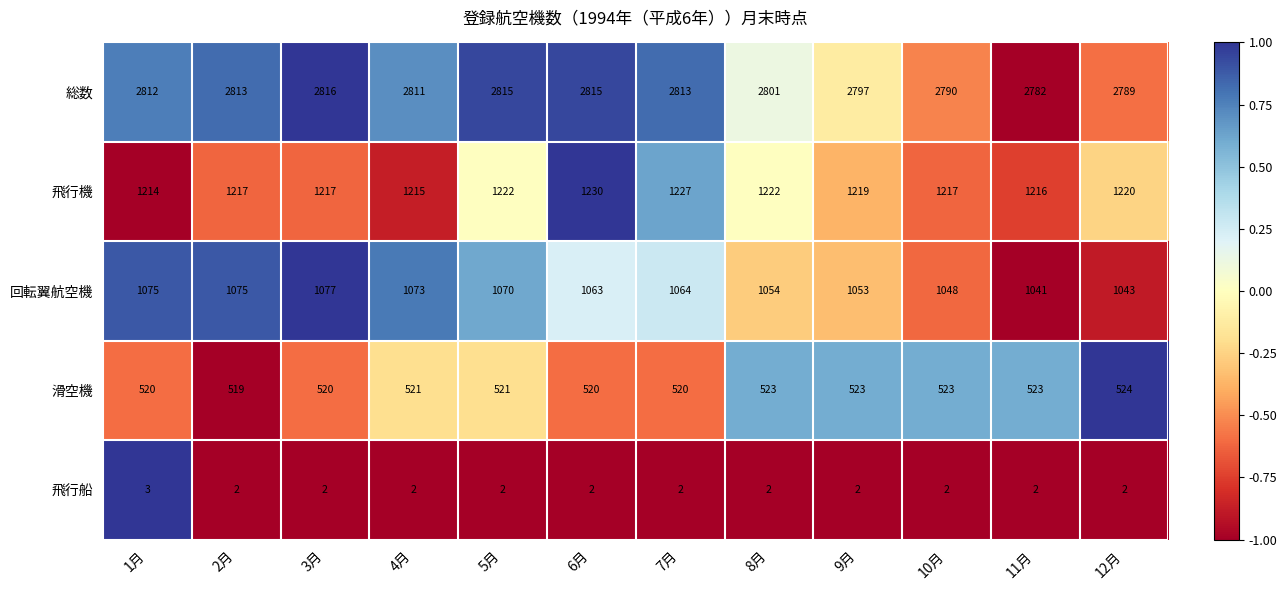

Rank the series at 8月 from lowest to highest value.

飛行船, 滑空機, 回転翼航空機, 飛行機, 総数